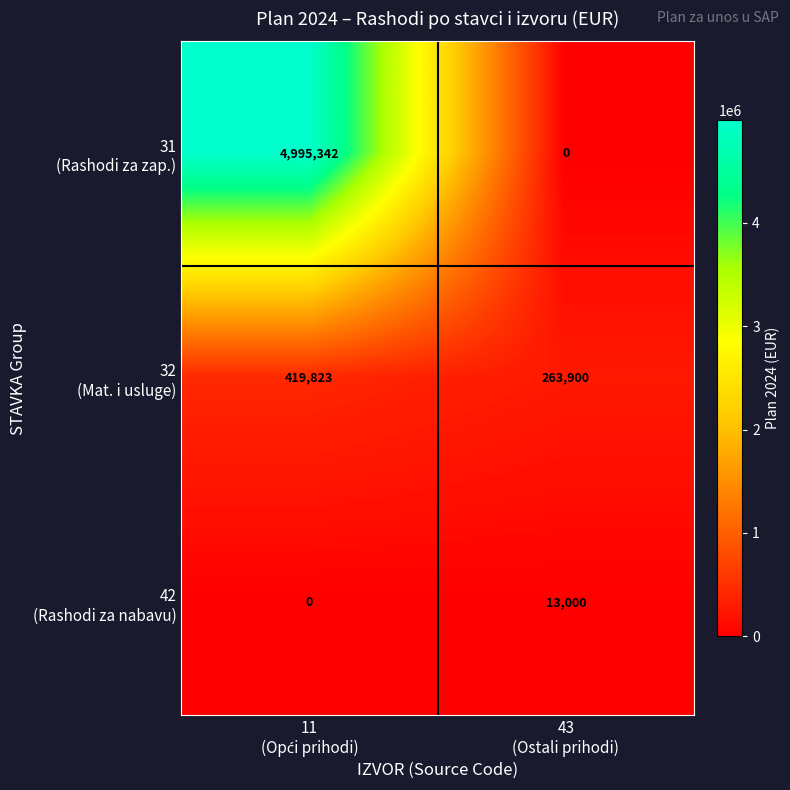

What is the greatest value displayed?

4995342